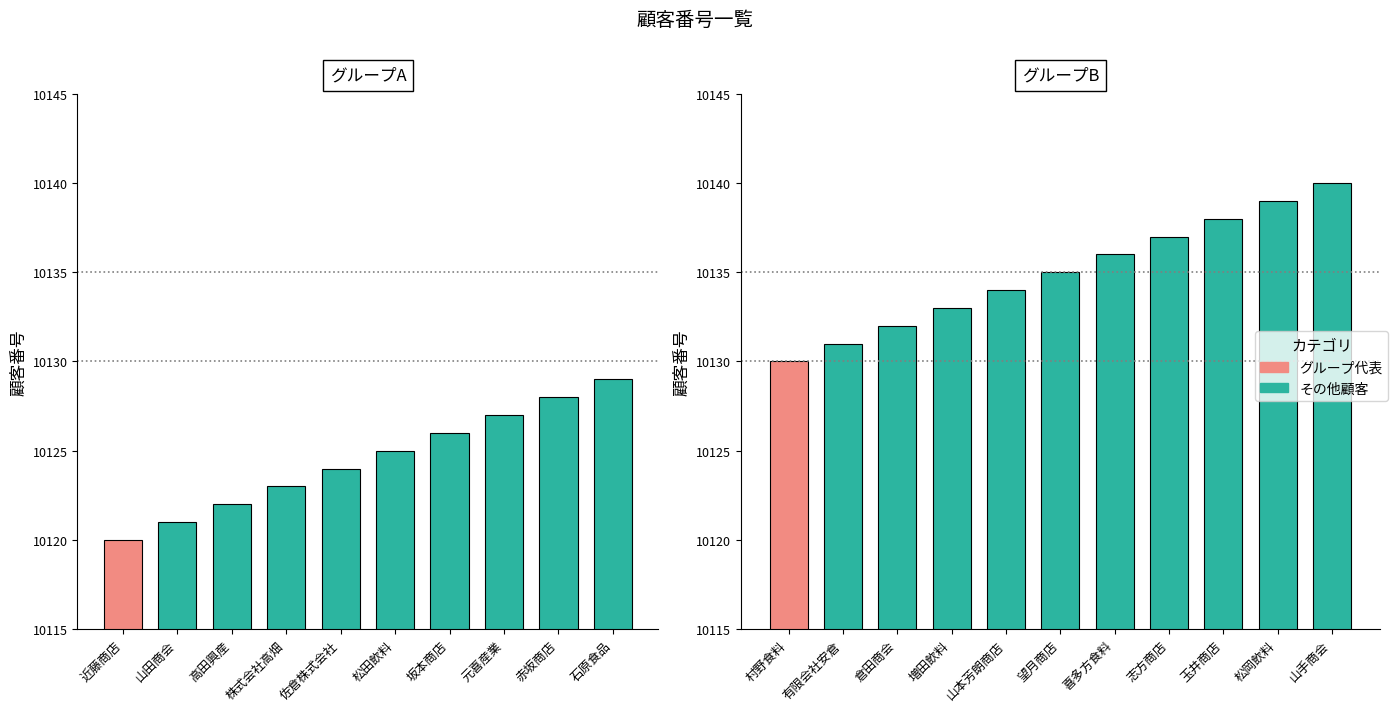

What is the maximum value shown in the chart?

10140